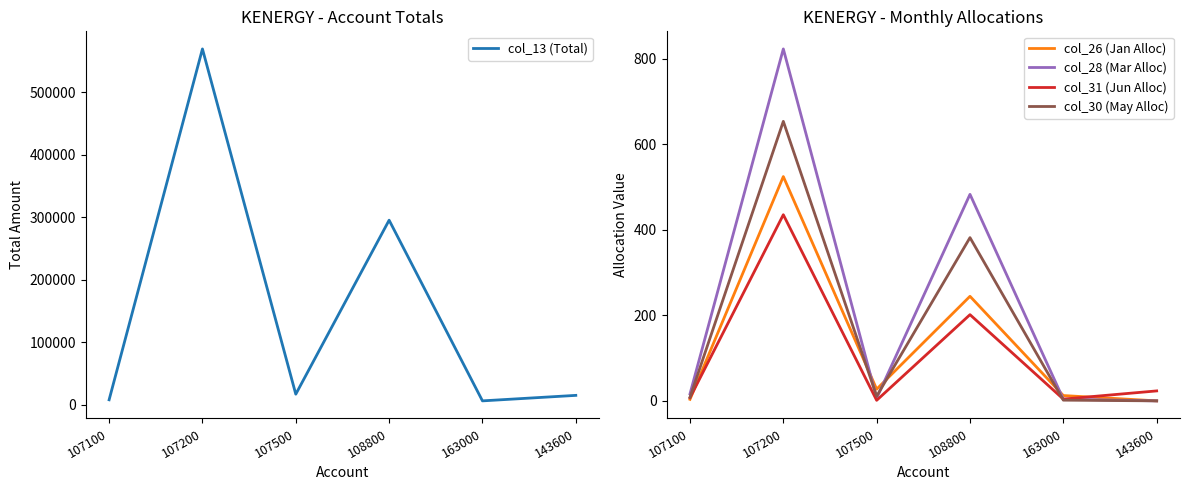

What is the highest value of the col_30 (May Alloc) series?

653.1